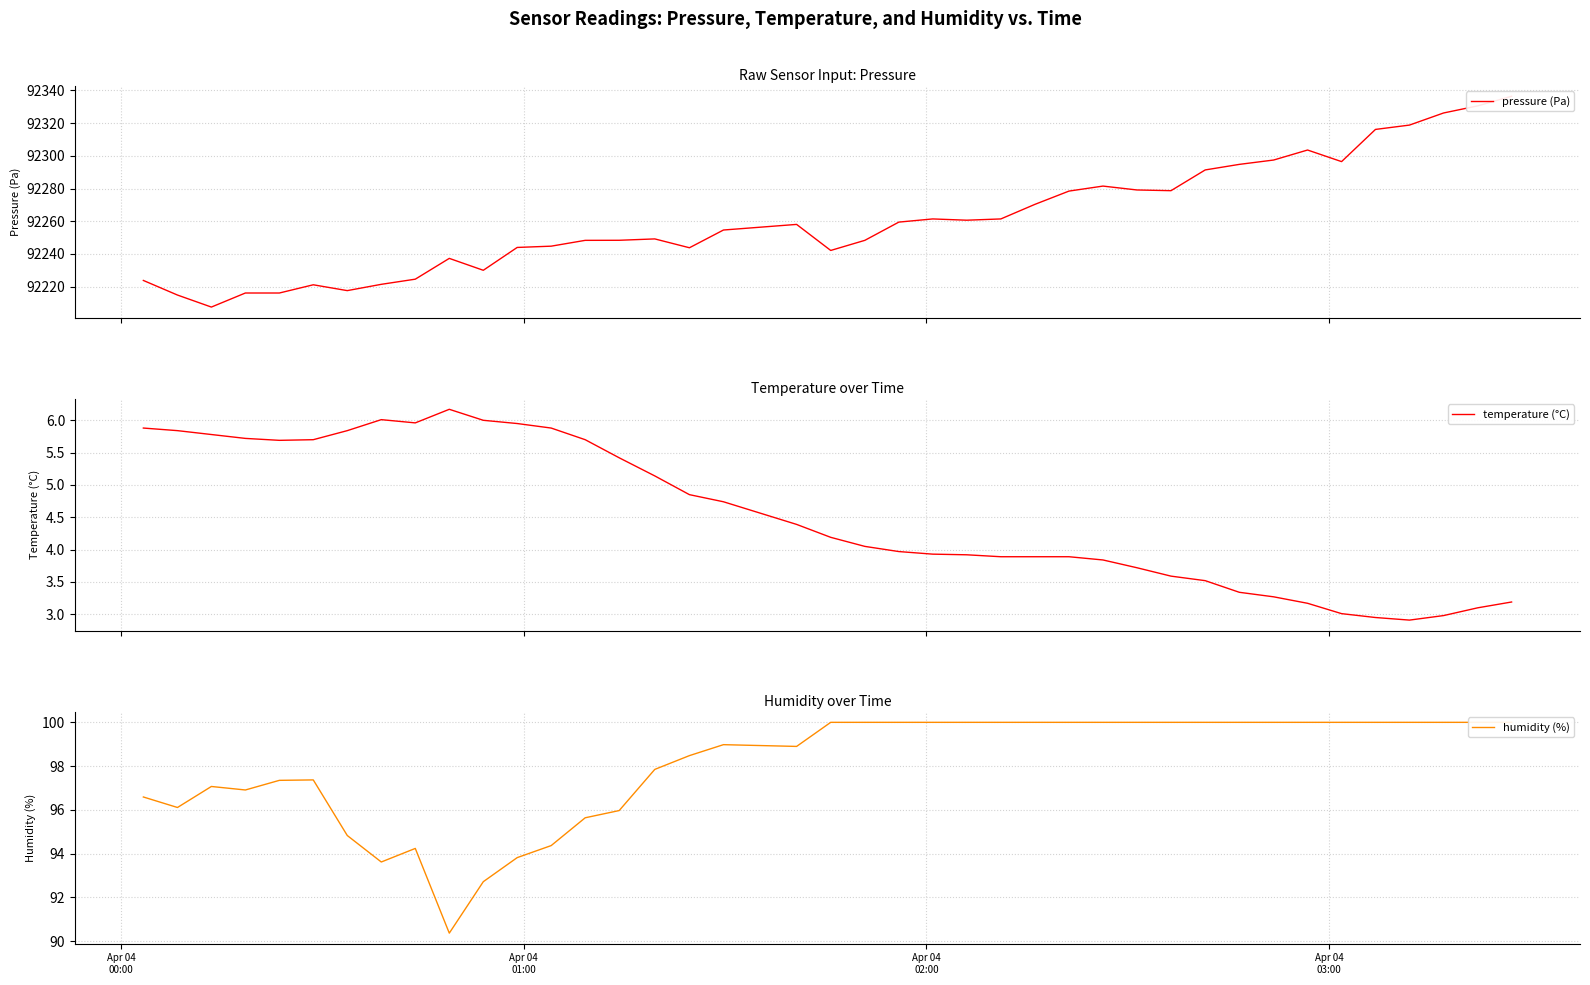

How many values in the pressure (Pa) series exceed 92258?

20